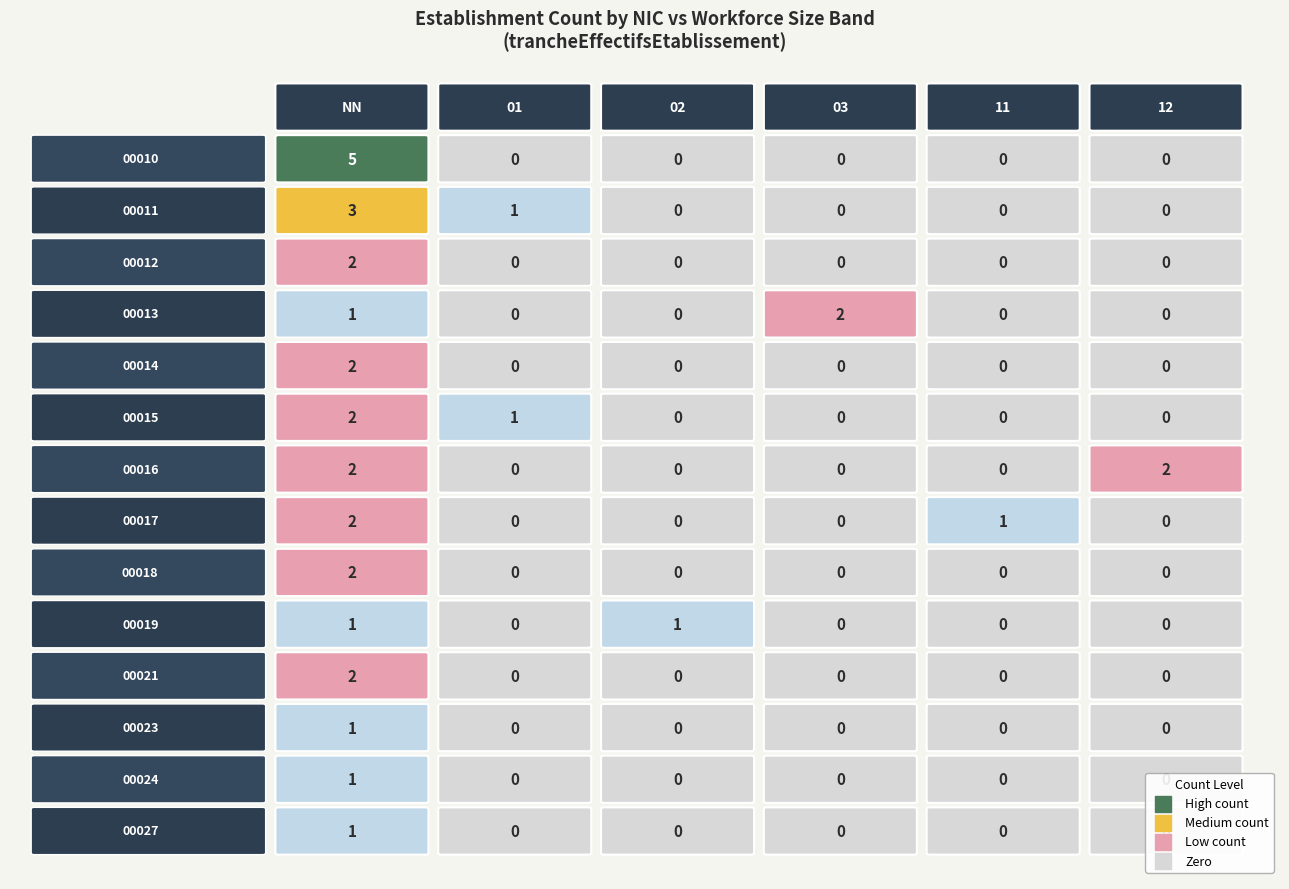

The value of 00023 at 12 is 0. True or false?

True